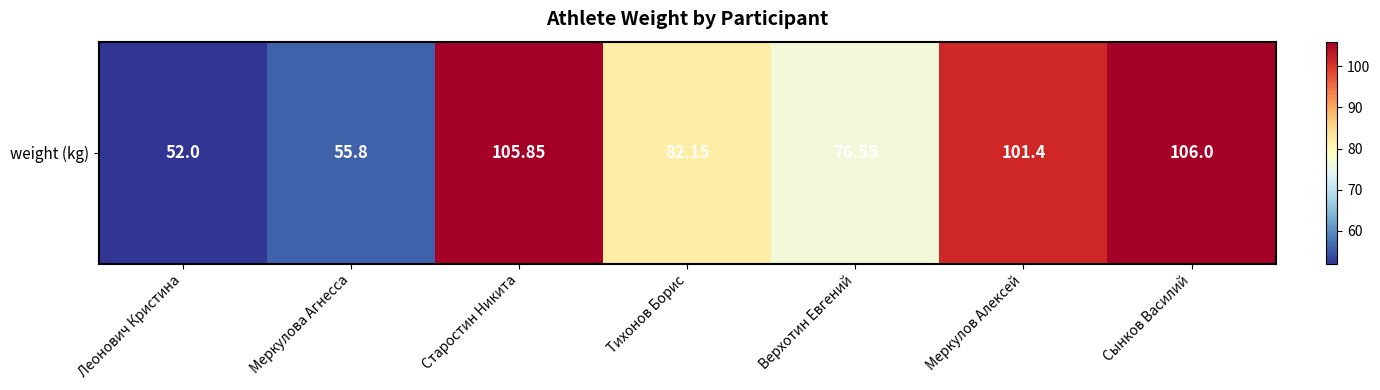

Rank the categories by value from lowest to highest.

Леонович Кристина, Меркулова Агнесса, Верхотин Евгений, Тихонов Борис, Меркулов Алексей, Старостин Никита, Сынков Василий